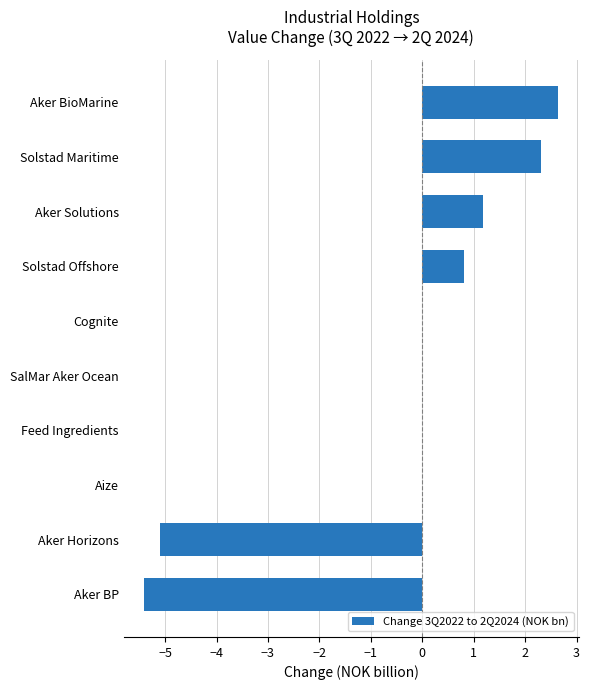

The value at Aker BioMarine is 2.6. True or false?

True